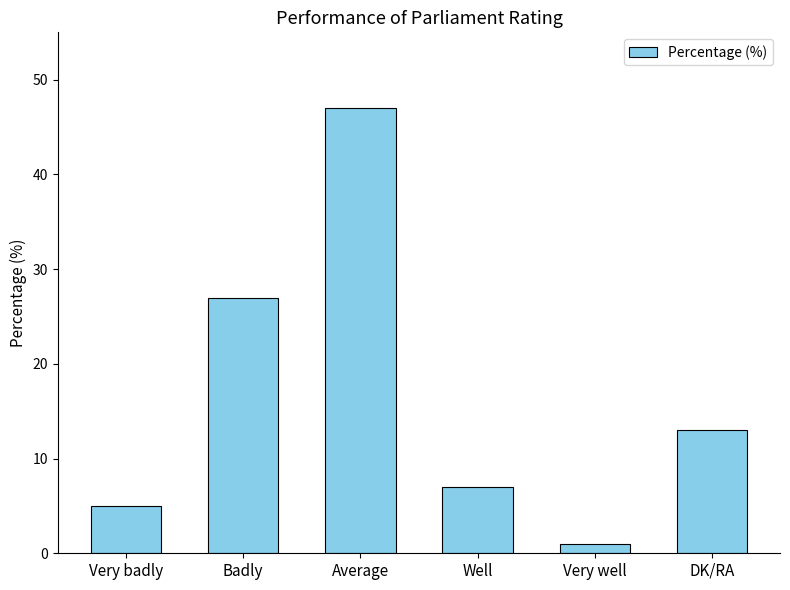

What is the greatest value displayed?

47